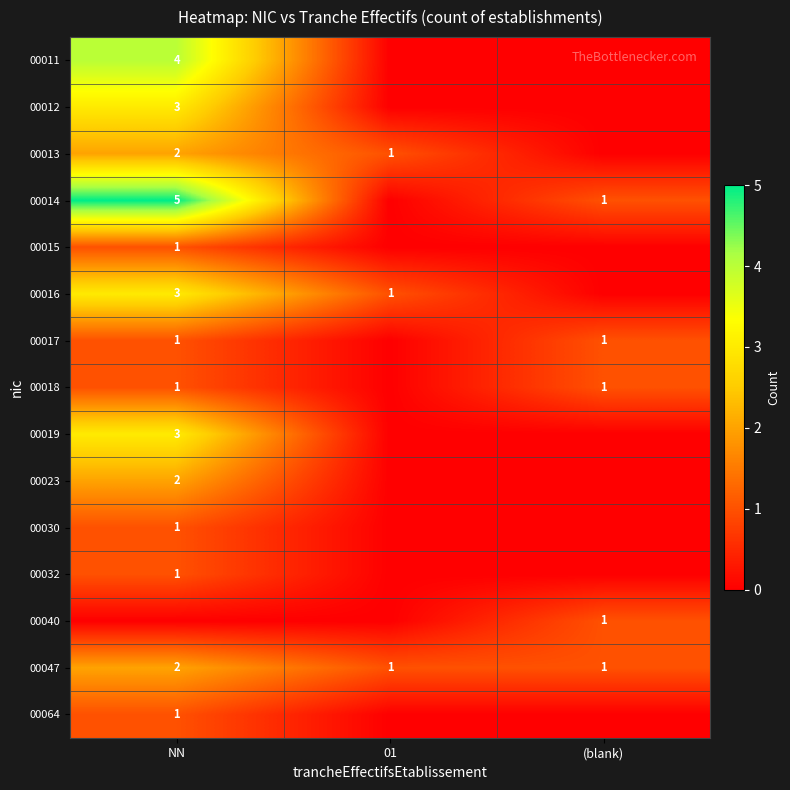

True or false: 00047 has a value of 1 at 01.

True